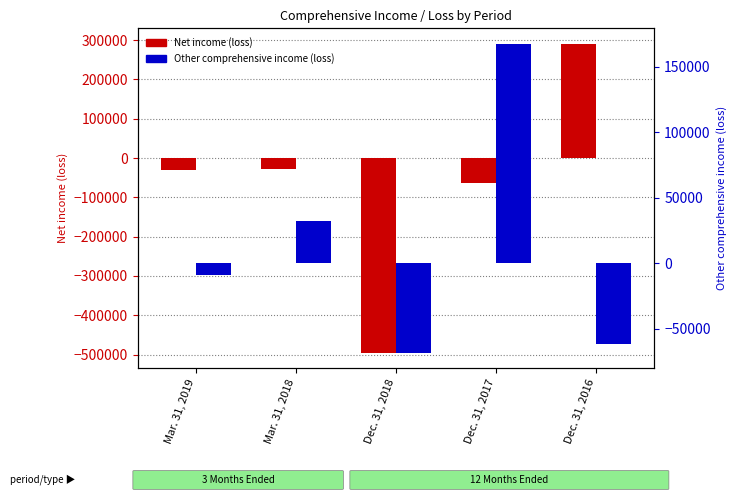

Which has a higher value, Dec. 31, 2016 or Dec. 31, 2018?

Dec. 31, 2016